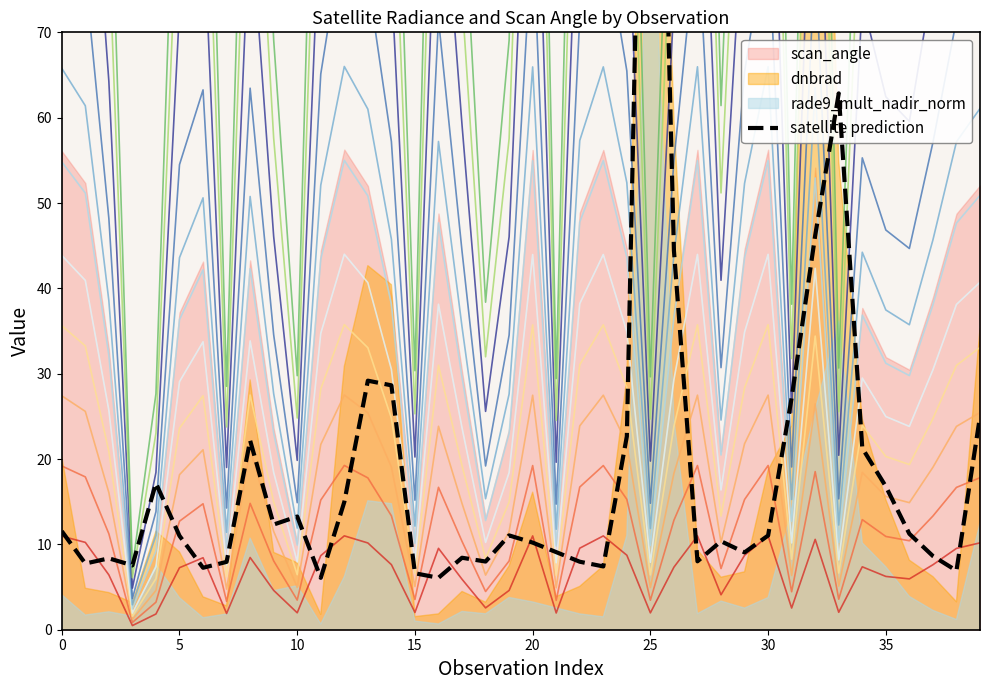

Approximately how many times larger is the value at 30 compared to 10?

1.3